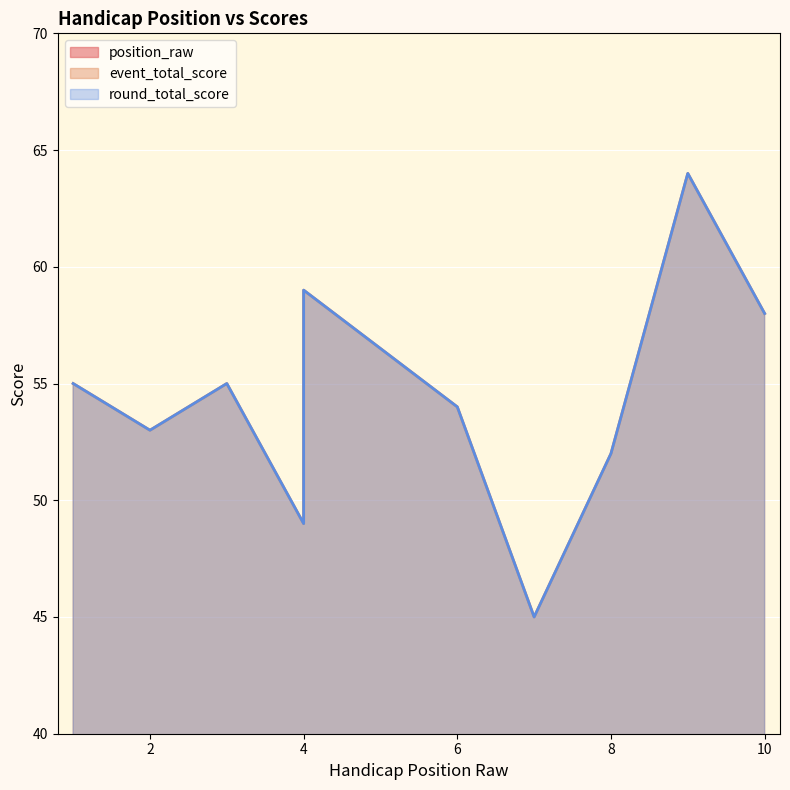

Where is the first local minimum for event_total_score?

2